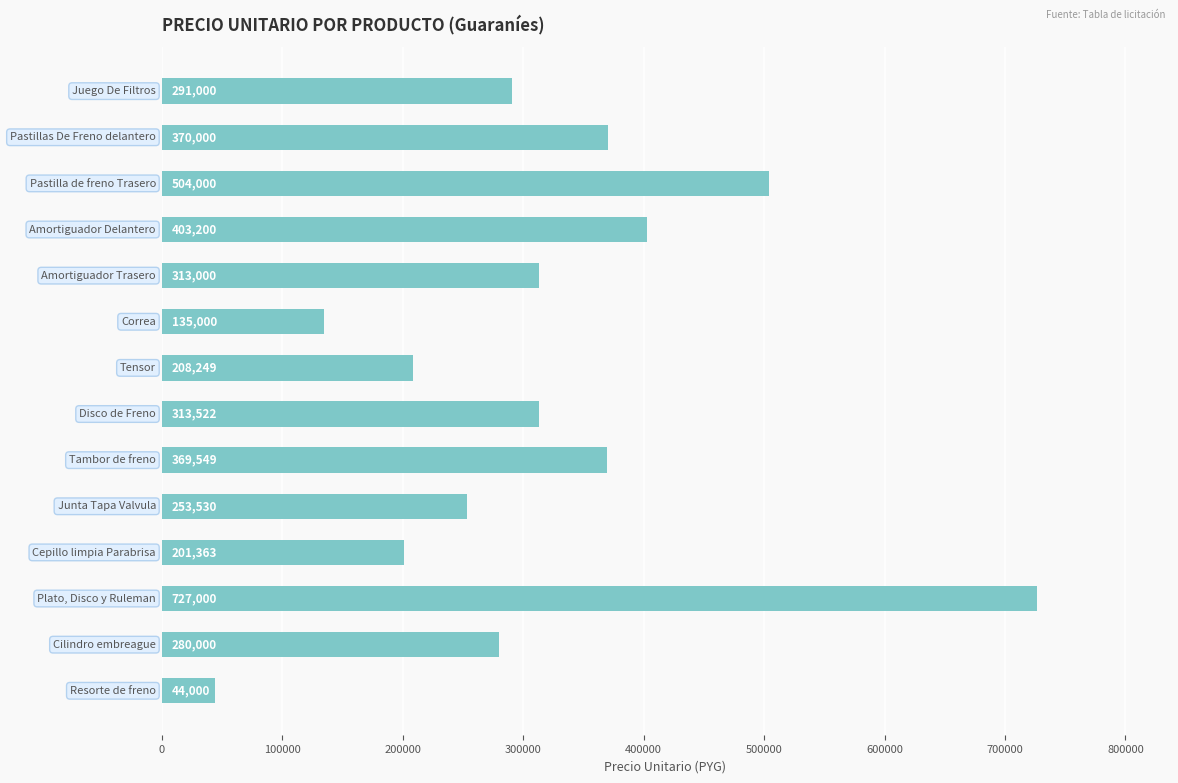

Reading top to bottom, transcribe all the data shown in this chart.

291000	370000	504000	403200	313000	135000	208249	313522	369549	253530	201363	727000	280000	44000